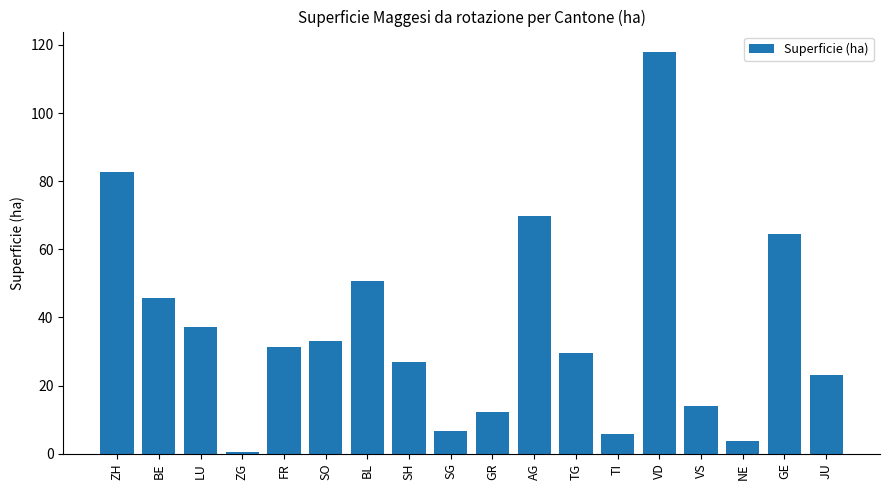

Which label corresponds to the smallest value in the chart?

ZG